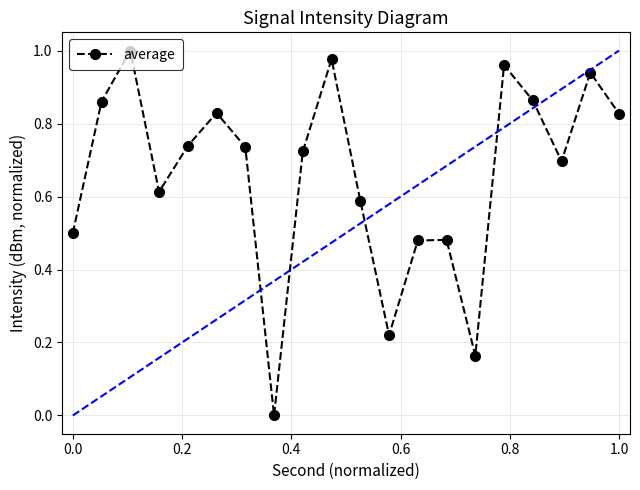

What is the sum of all values?

13.2